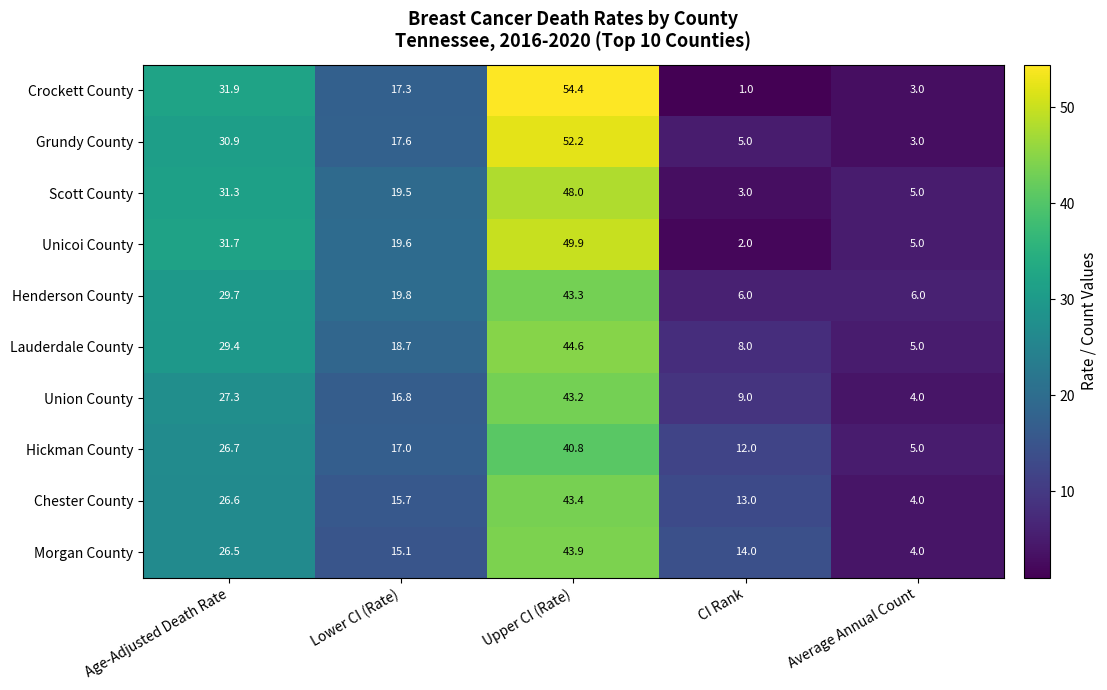

The value of Crockett County at Upper CI (Rate) is 17.6. True or false?

False